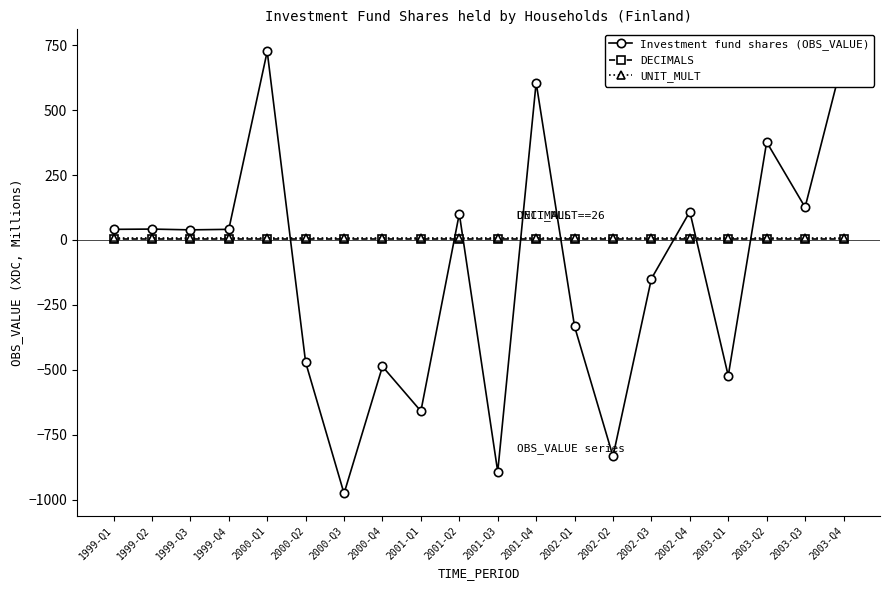

Is this an area chart (filled region under the line)?

No